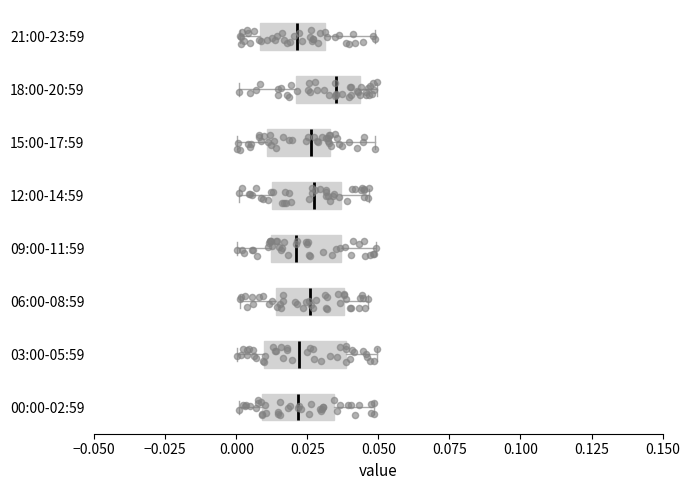

Which box's median line is the furthest to the right?

18:00-20:59